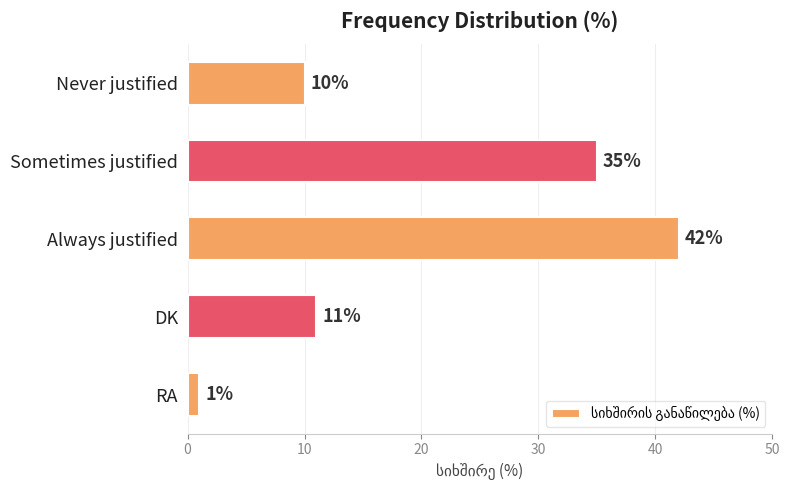

What is the greatest value displayed?

42